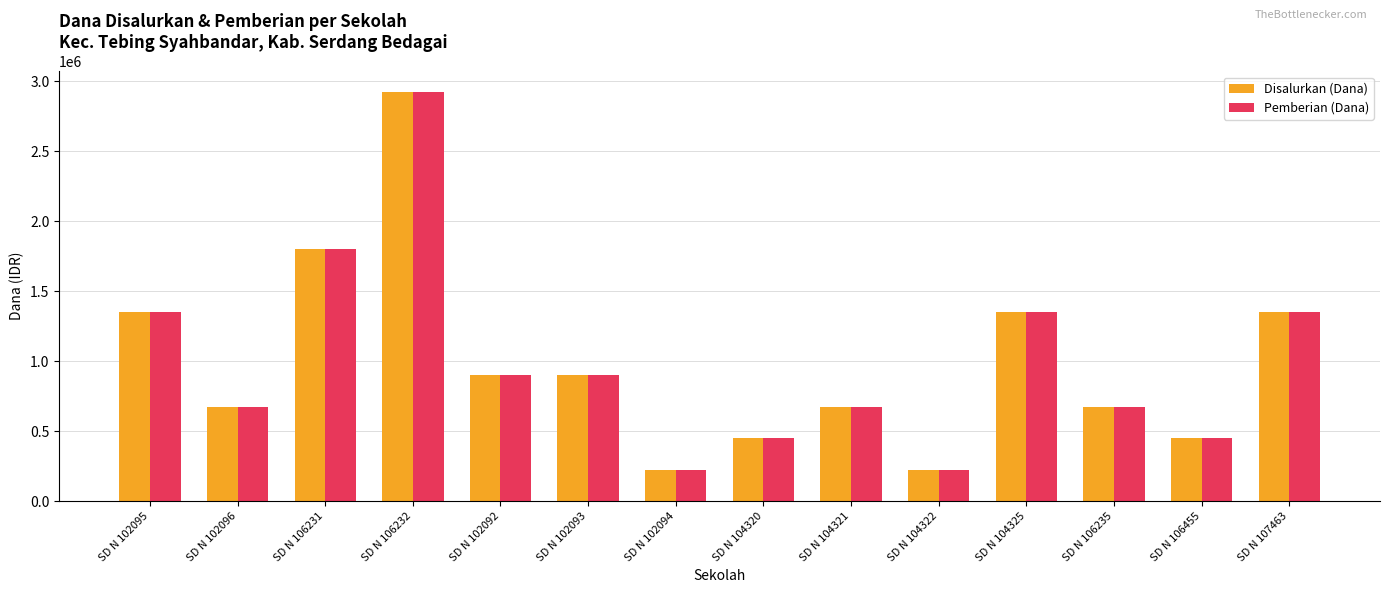

At how many categories does at least one series exceed 1173844?

5